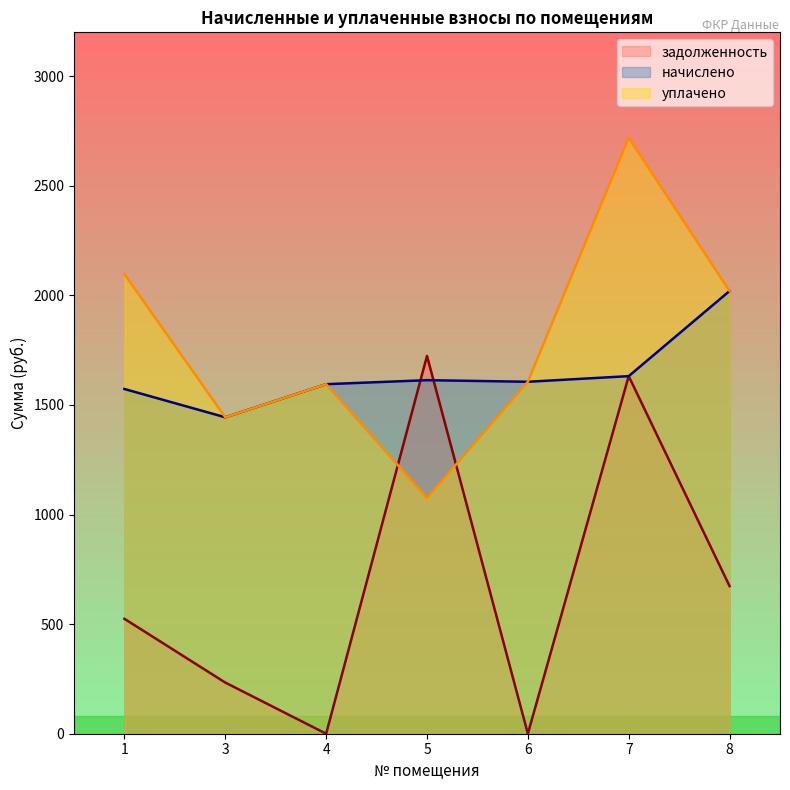

The уплачено series shows 2097.0 at 1. True or false?

True